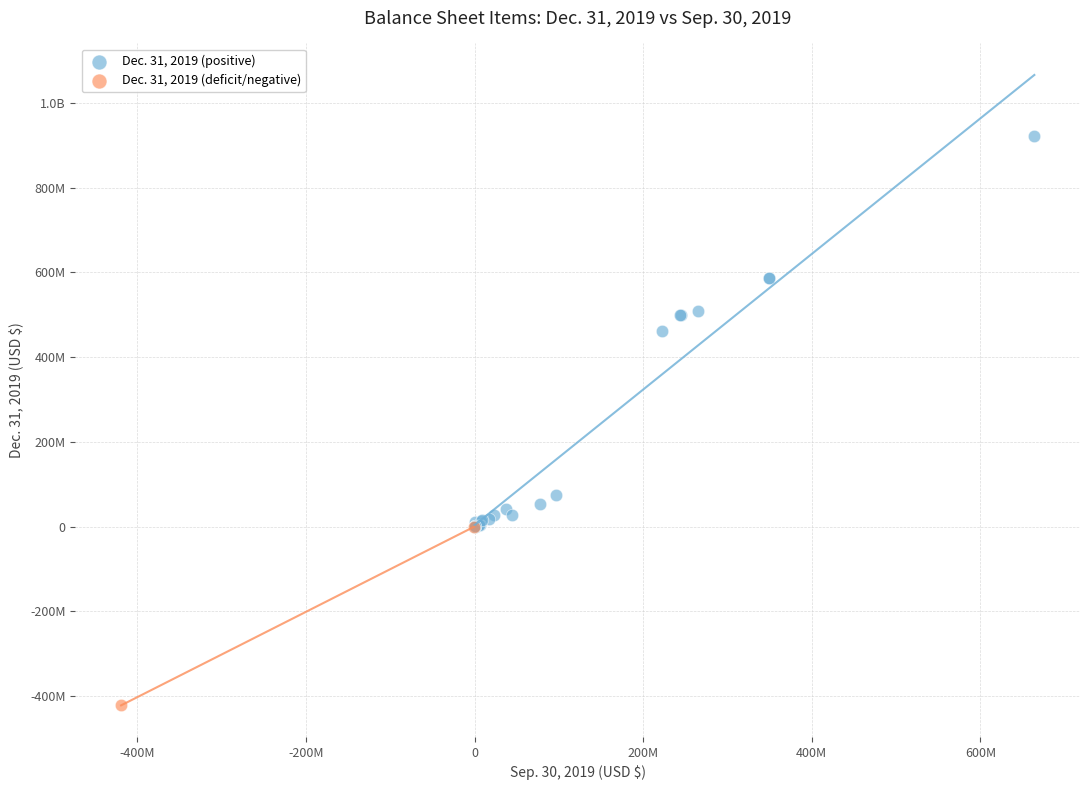

What are all the series names shown in the legend?

Dec. 31, 2019 (positive), Dec. 31, 2019 (deficit/negative)